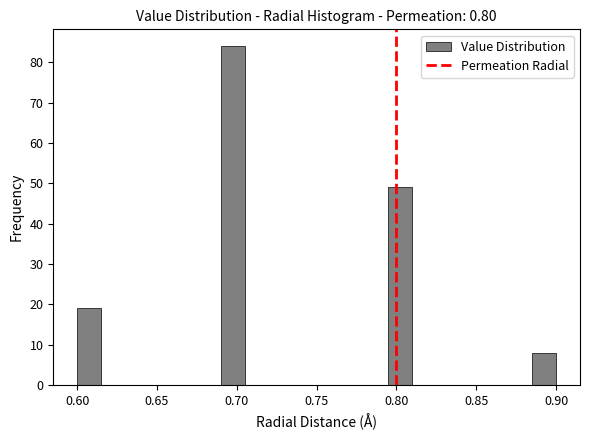

Read against the x-axis, roughly where is the centre of the tallest bar?

0.700